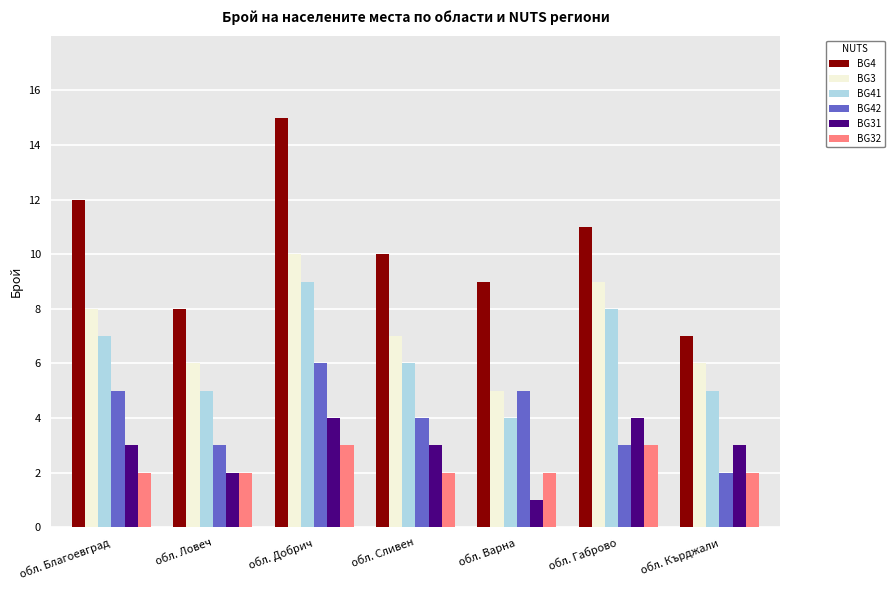

What is the difference between the second highest and second lowest values in the BG4 series?

4